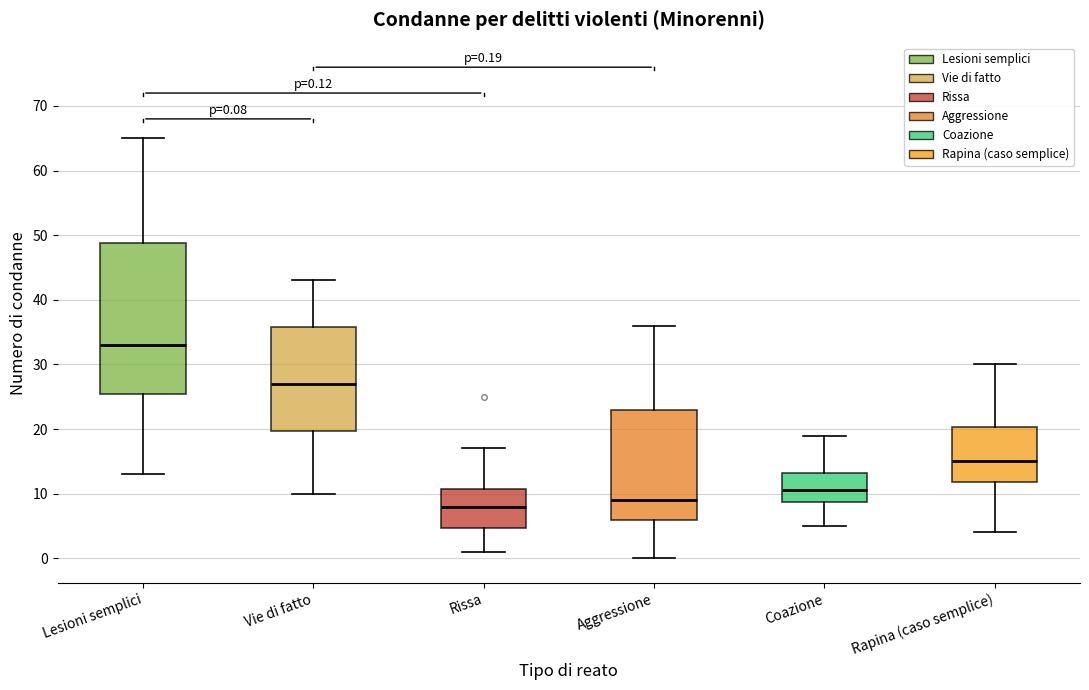

Which box is the tallest, from its lower edge to its upper edge?

Lesioni semplici